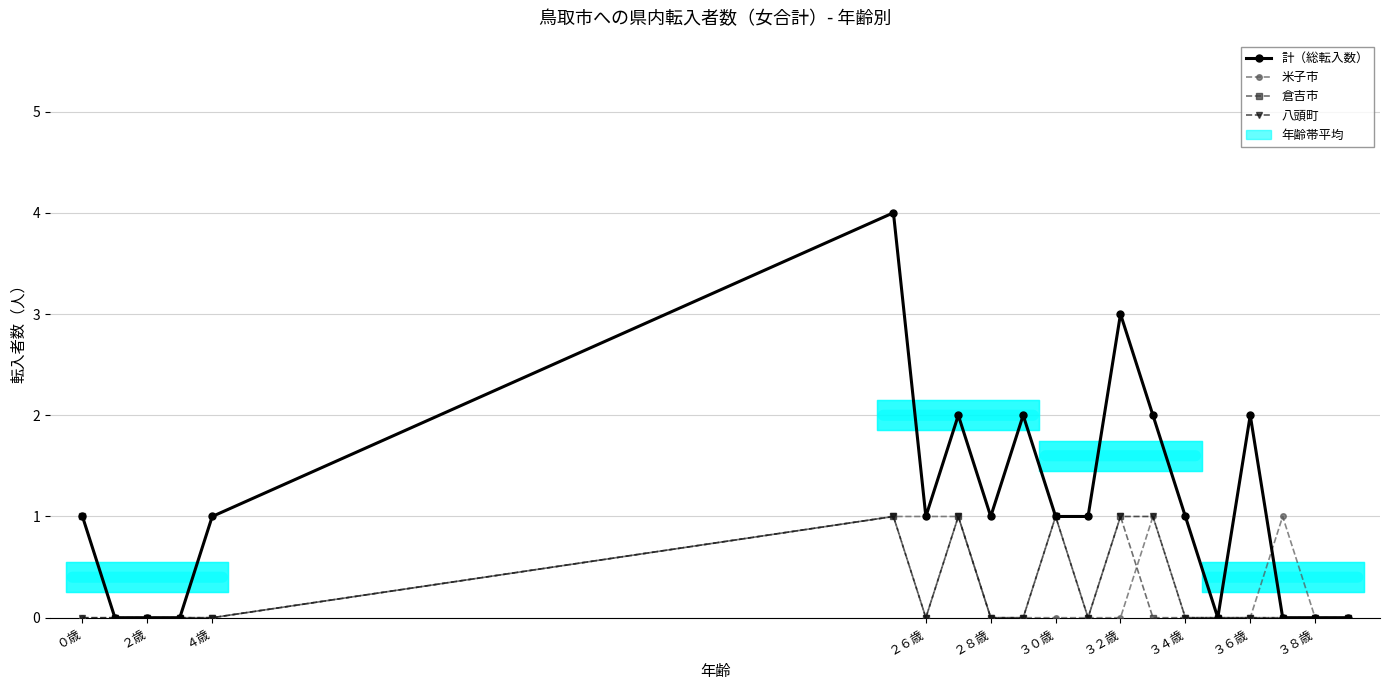

How many 八頭町 values are between 0 and 1?

20